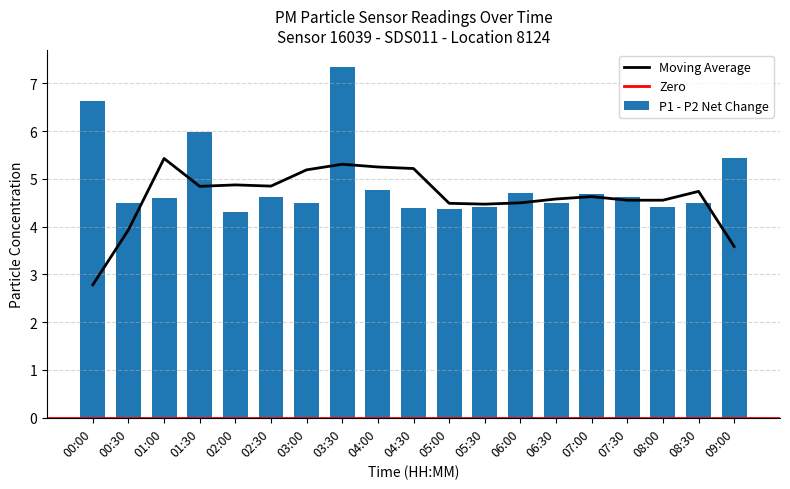

Is it true that Moving Average equals 1.3 at 07:00?

False